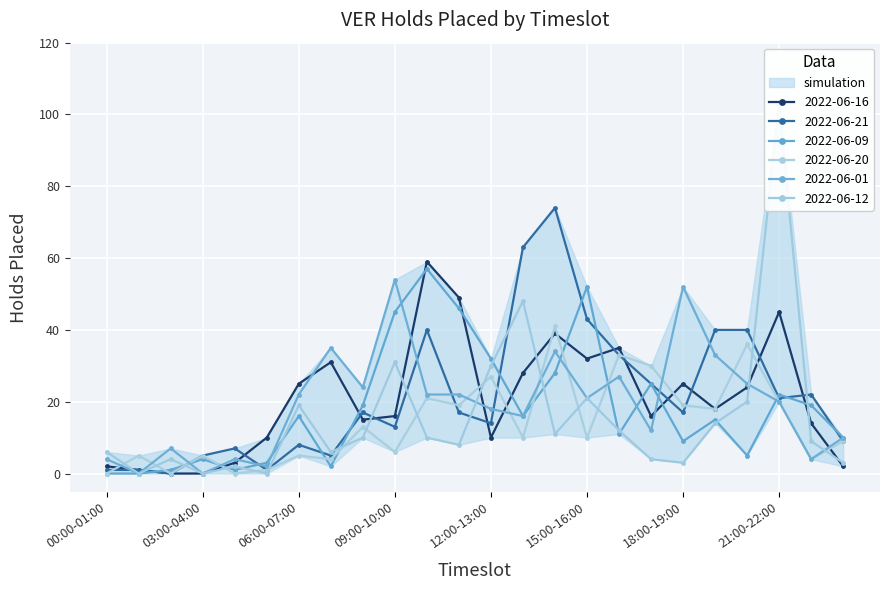

Which series changed the most between 03:00-04:00 and 05:00-06:00?

2022-06-16